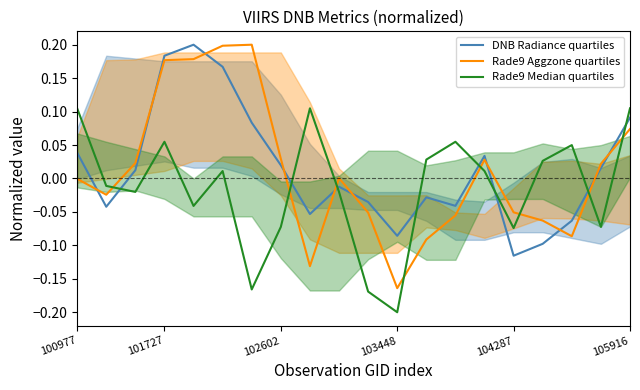

True or false: DNB Radiance quartiles has a value of -0.1 at 13.

False